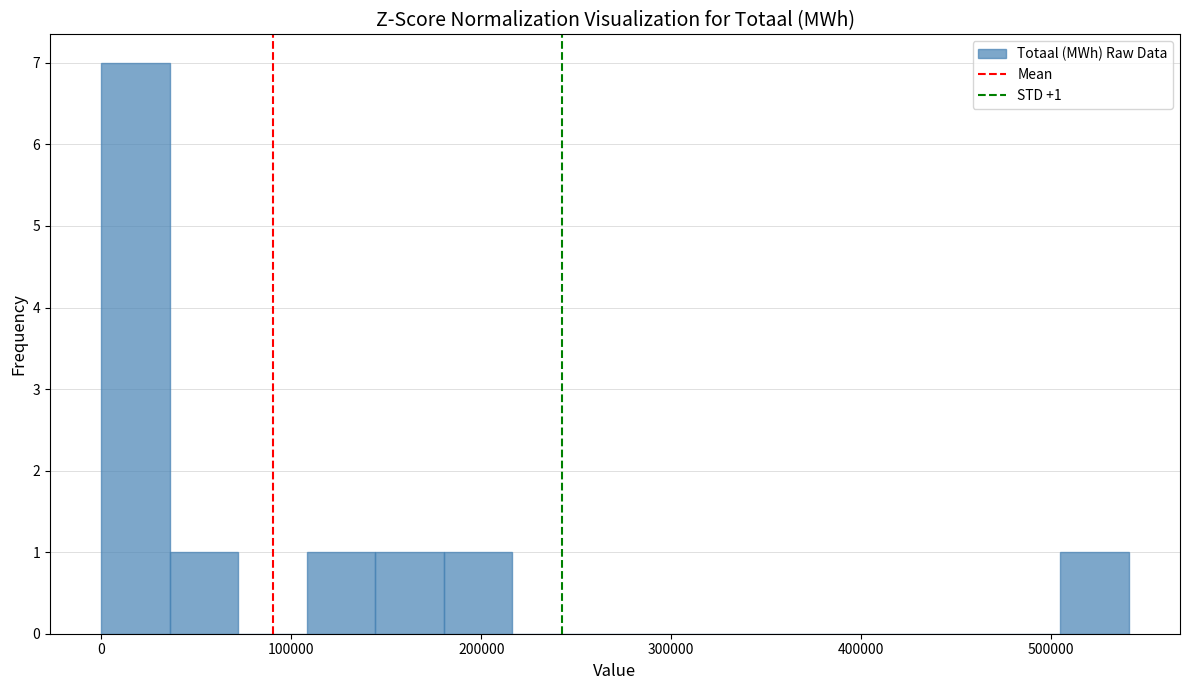

Around what value on the x-axis is the tallest bar? Give the approximate position of its centre, as read against the axis.

20000